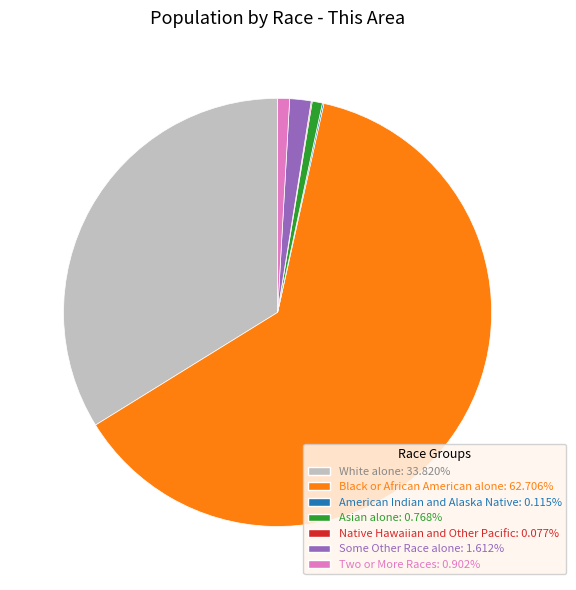

What is the ratio of the value at Some Other Race alone to the value at Asian alone?

2.1